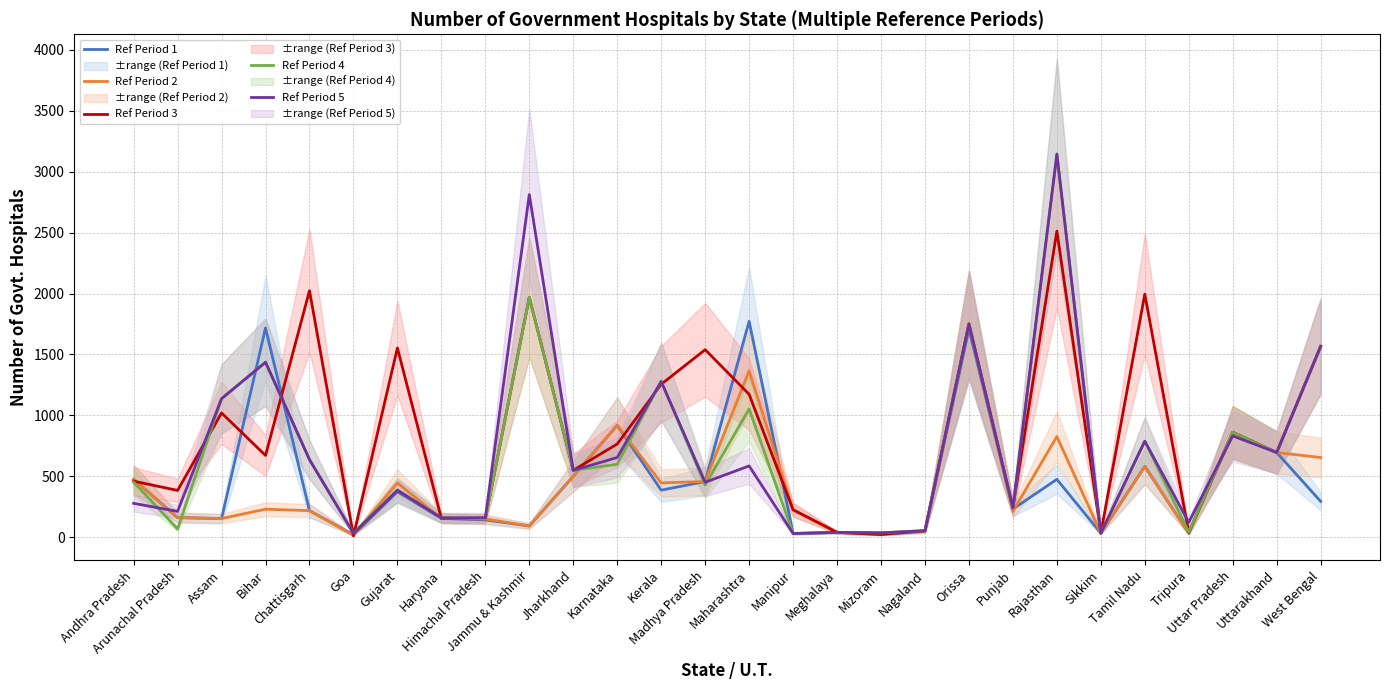

What is the sum of all Ref Period 1 values?

12593